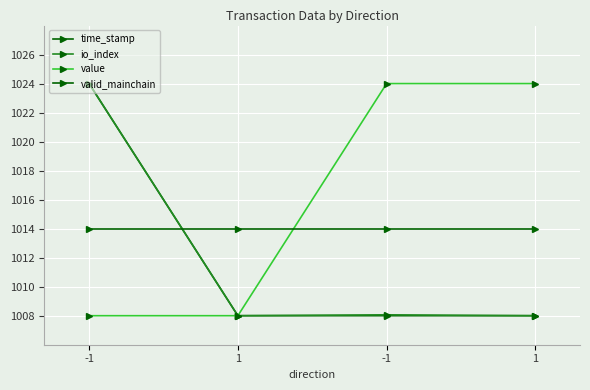

At which label does value reach its minimum?

-1